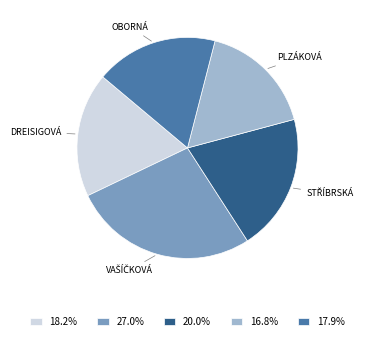

How many slices are in this pie chart?

5